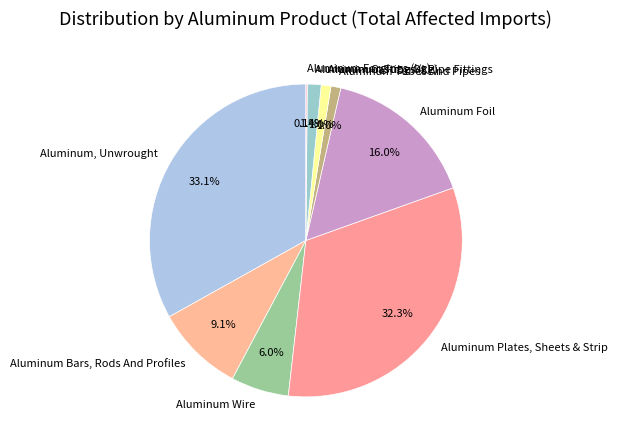

Which category has the biggest portion of the pie?

Aluminum, Unwrought